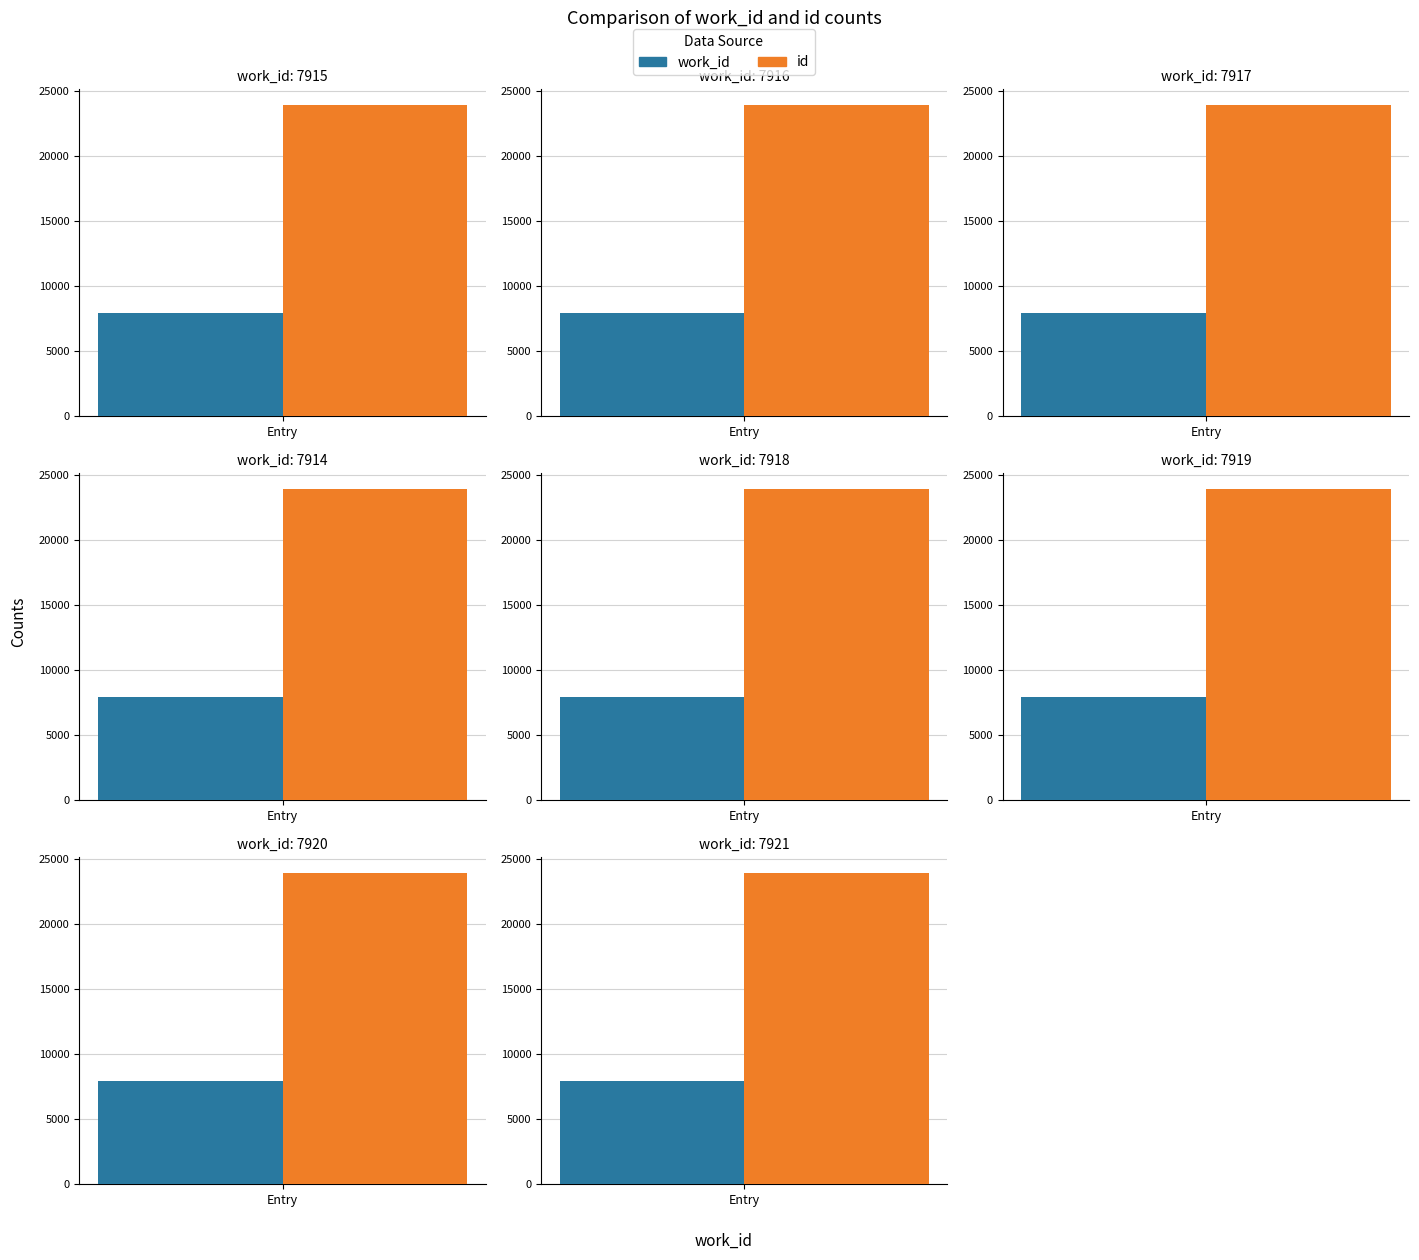

What is the difference between the highest and lowest values at 7918?

15991